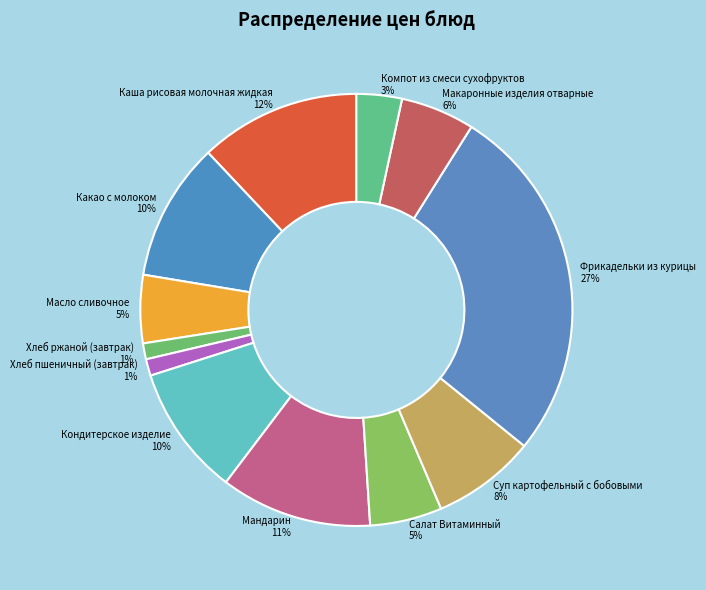

Combined, do Масло сливочное and Мандарин account for over 50%?

No